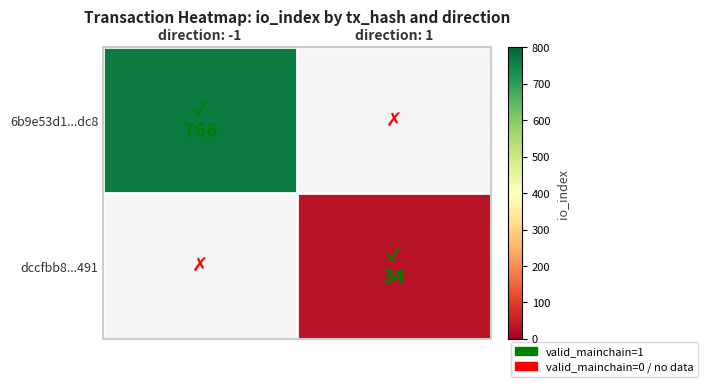

How many distinct data groups are displayed?

2